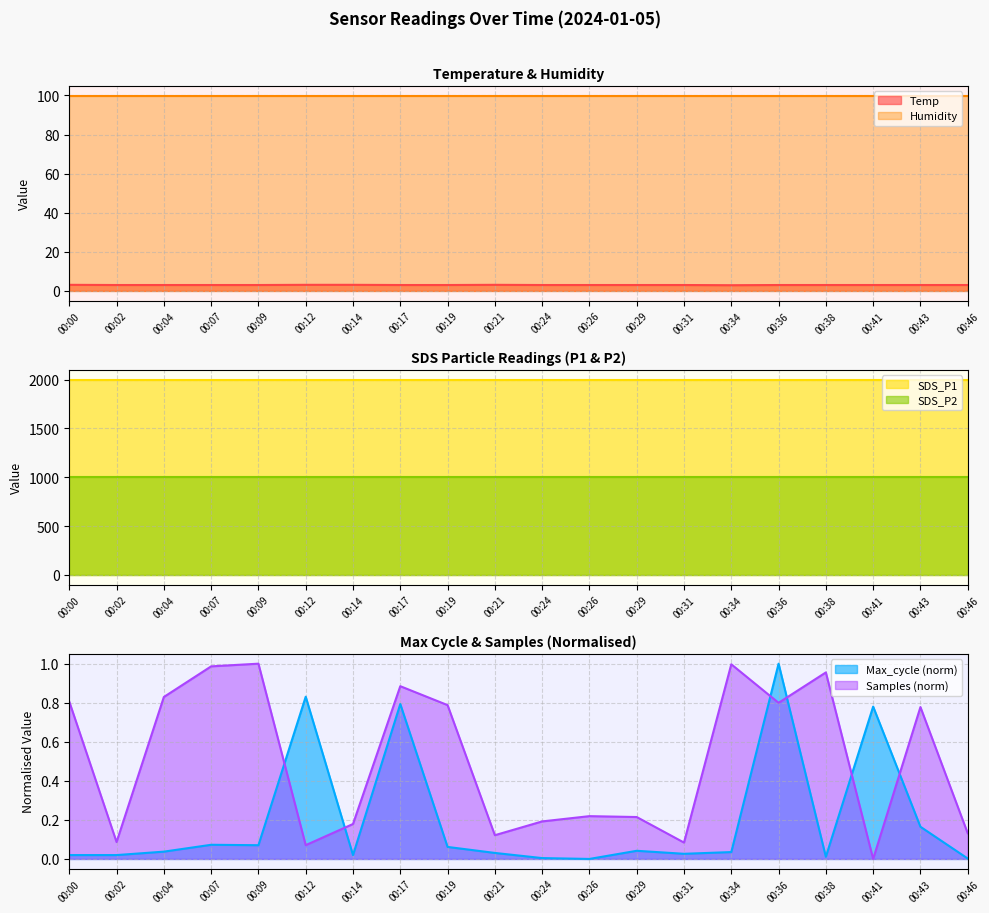

Which series has the widest spread of values?

Samples